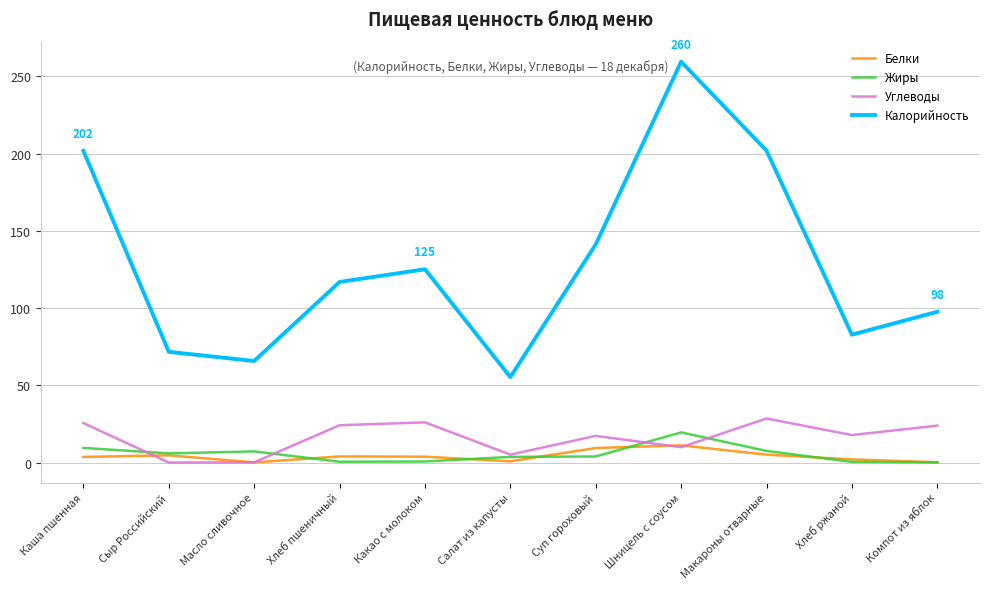

What are all the series names shown in the legend?

Белки, Жиры, Углеводы, Калорийность